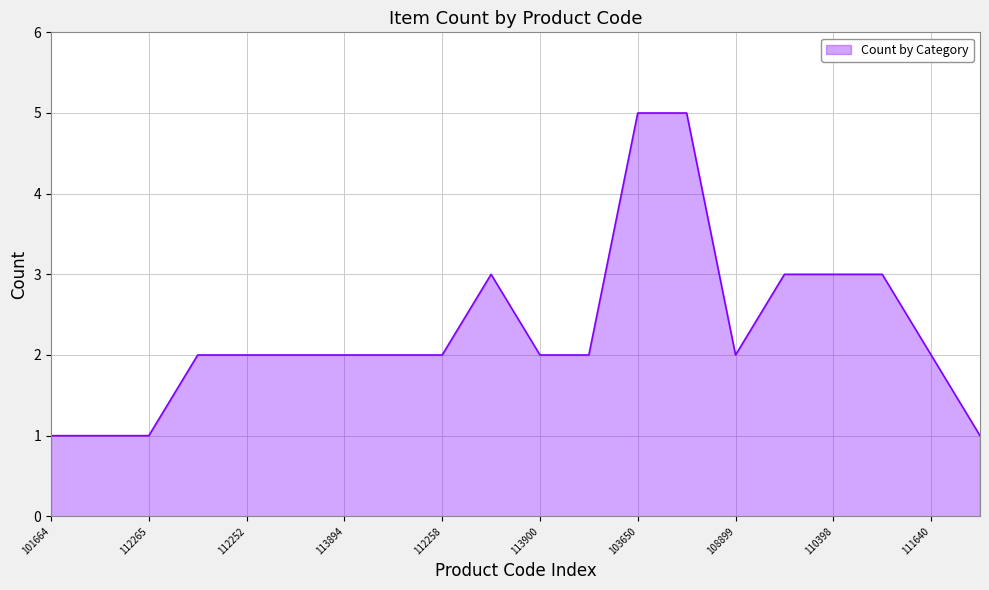

What is the maximum value shown in the chart?

5